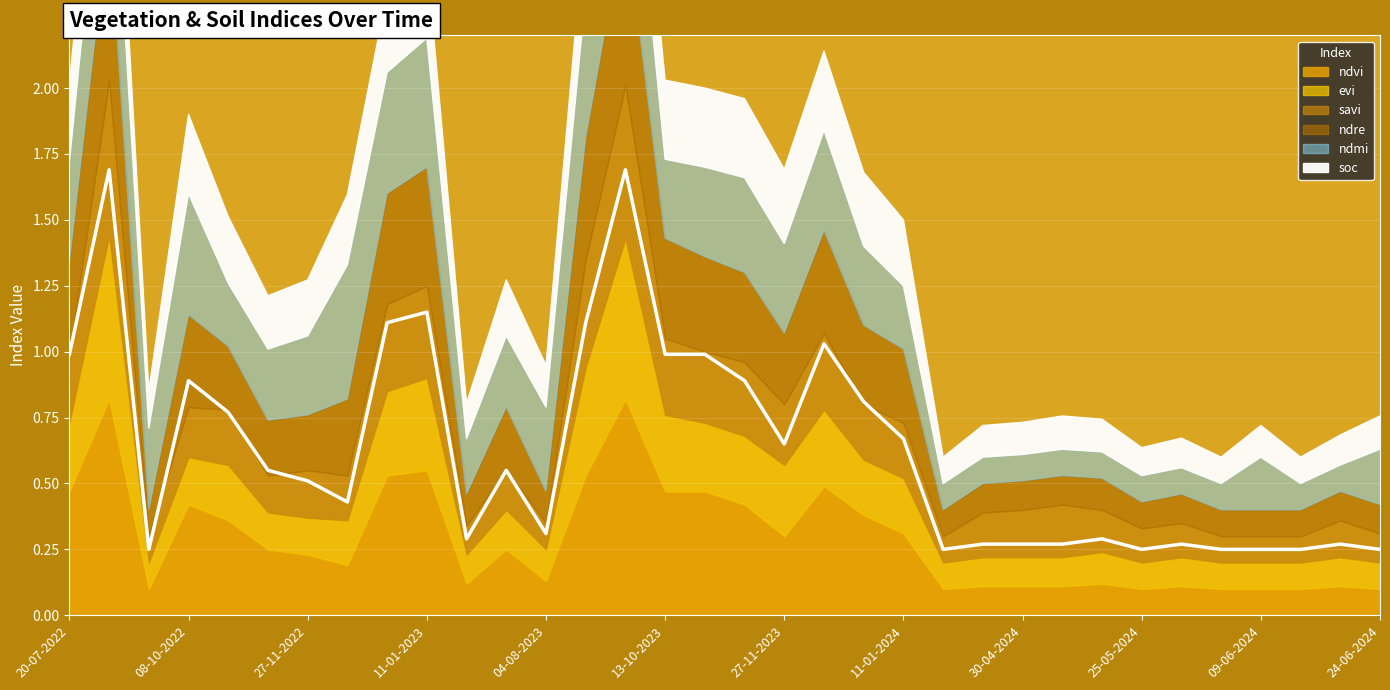

Rank the categories by savi value from highest to lowest.

03-09-2022, 18-09-2023, 29-08-2023, 11-01-2023, 01-01-2023, 13-10-2023, 12-12-2023, 12-11-2023, 28-10-2023, 20-07-2022, 27-11-2023, 28-10-2022, 01-01-2024, 11-01-2024, 05-05-2024, 08-10-2022, 27-11-2022, 30-04-2024, 12-12-2022, 25-04-2024, 20-05-2024, 10-07-2023, 12-11-2022, 19-06-2024, 25-05-2024, 30-05-2024, 20-06-2023, 24-06-2024, 28-09-2022, 04-08-2023, 20-04-2024, 04-06-2024, 09-06-2024, 14-06-2024